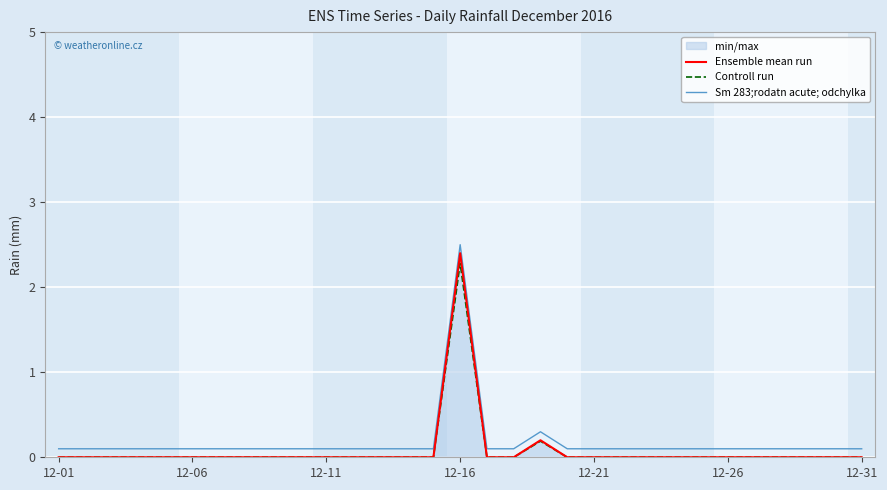

How many lines are shown in the chart?

3